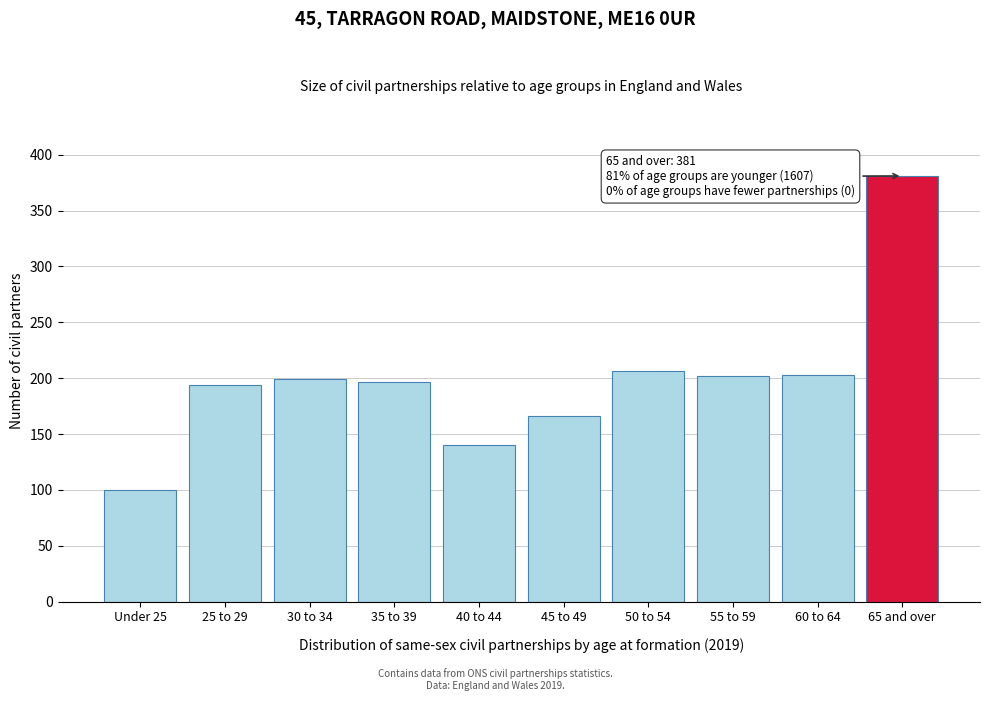

What is the minimum value shown in the chart?

100